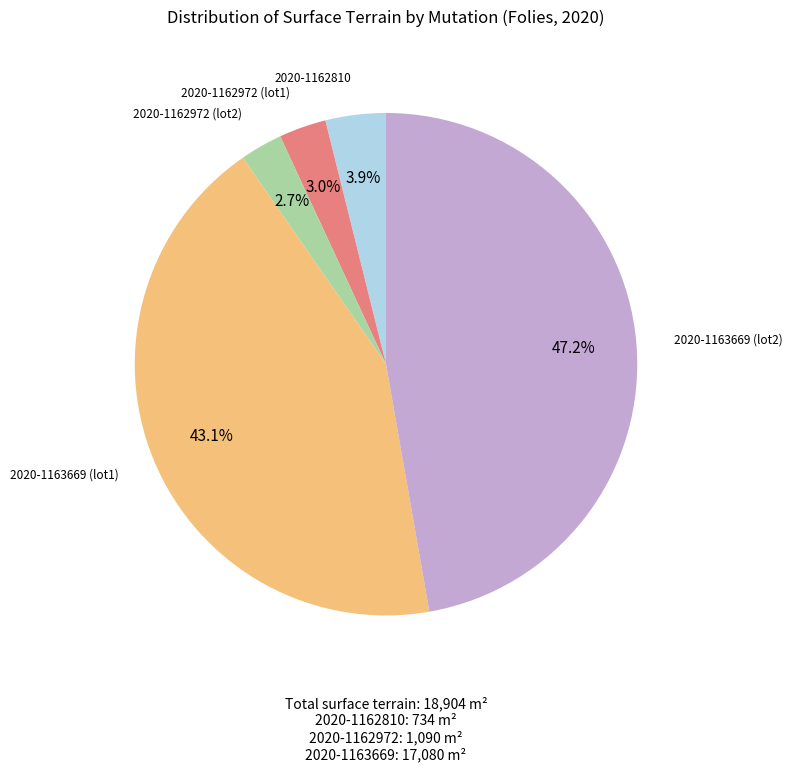

Is there any slice that represents more than half of the pie?

No